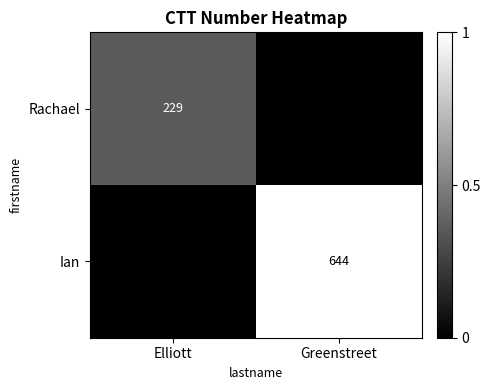

How many categories are shown in the chart?

2